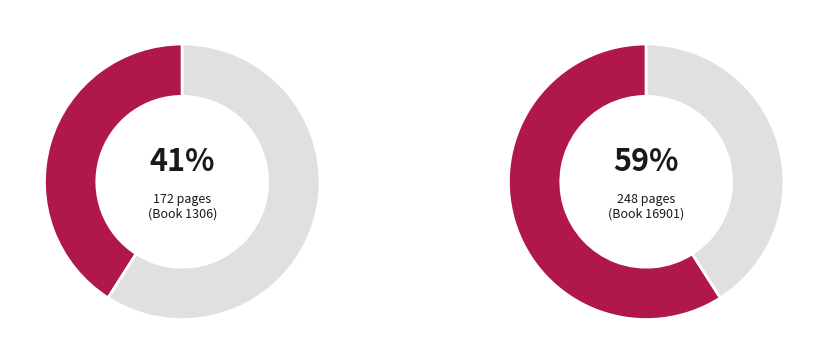

How many slices are in this pie chart?

2